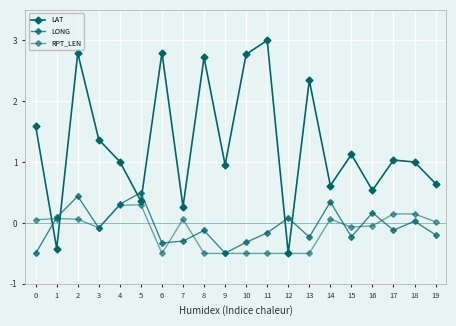

Which series has the largest total across all categories?

LAT